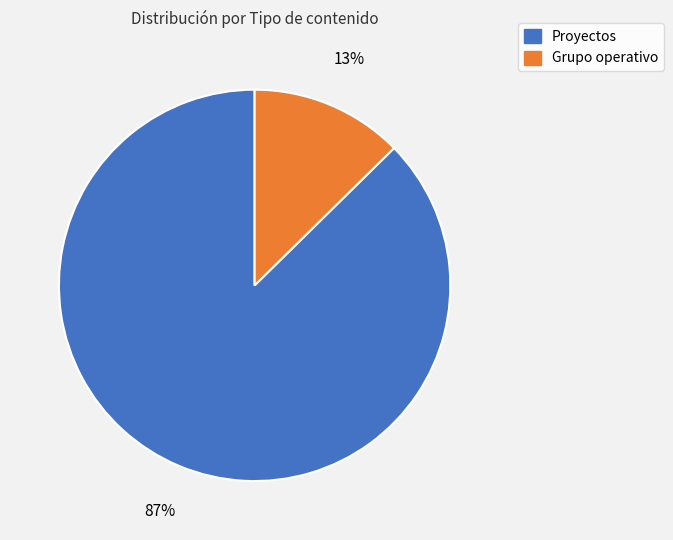

To the nearest percent, what is the combined percentage of Grupo operativo and Proyectos?

100%